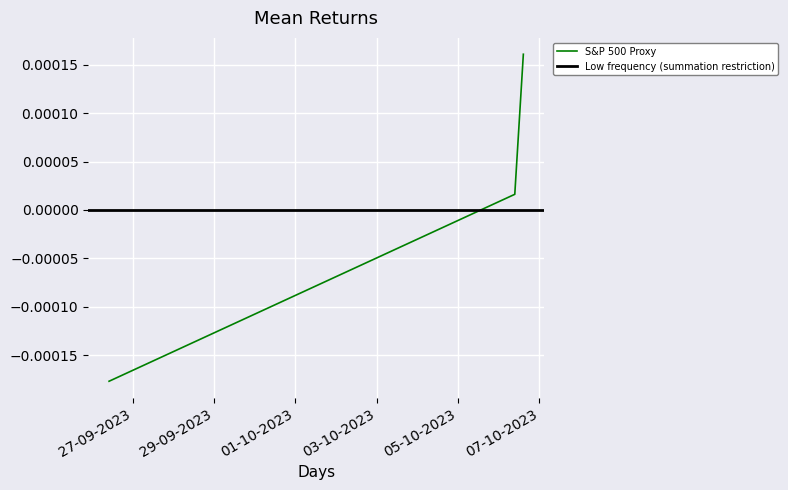

Is it true that the value at 2023-10-06 14:33:55 is 0.0?

False